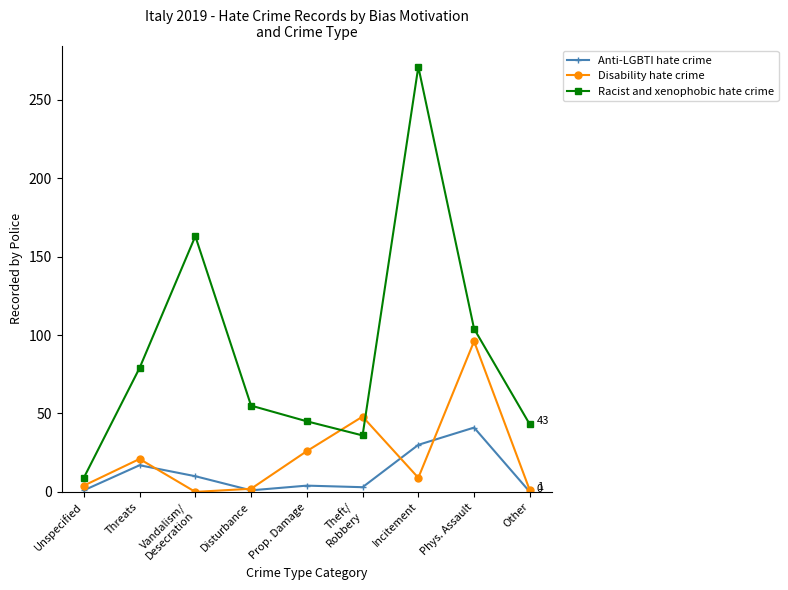

True or false: Disability hate crime has a value of 9 at Incitement.

True